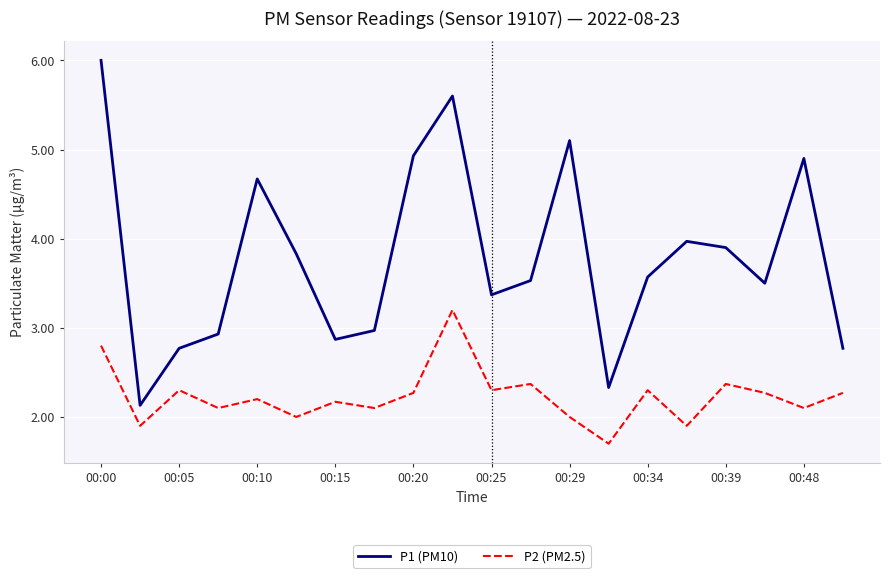

Which series has the widest spread of values?

P1 (PM10)